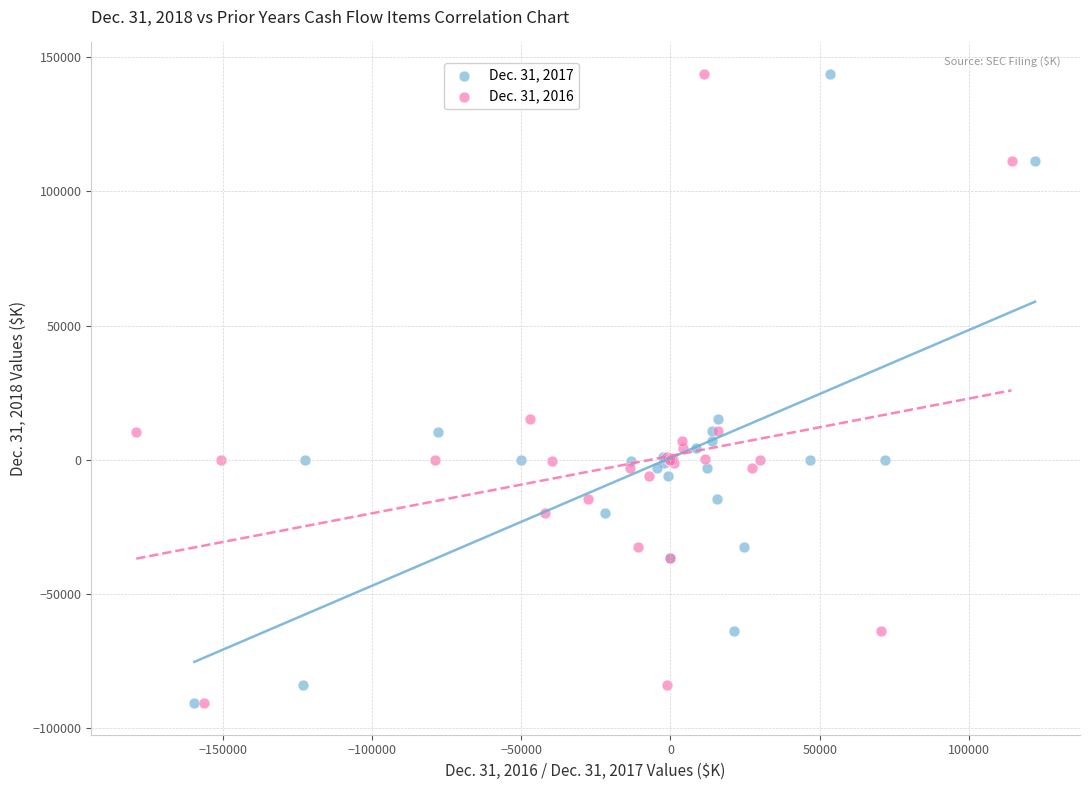

What are all the series names shown in the legend?

Dec. 31, 2017, Dec. 31, 2016